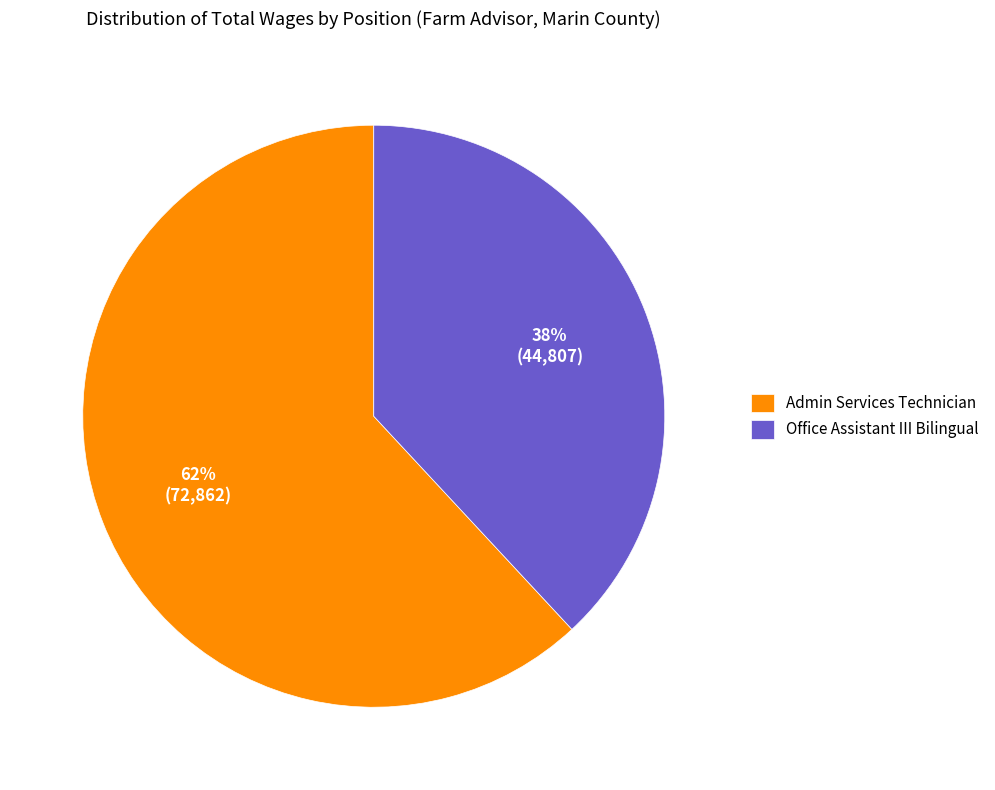

Rank the categories by value from highest to lowest.

Admin Services Technician, Office Assistant III Bilingual